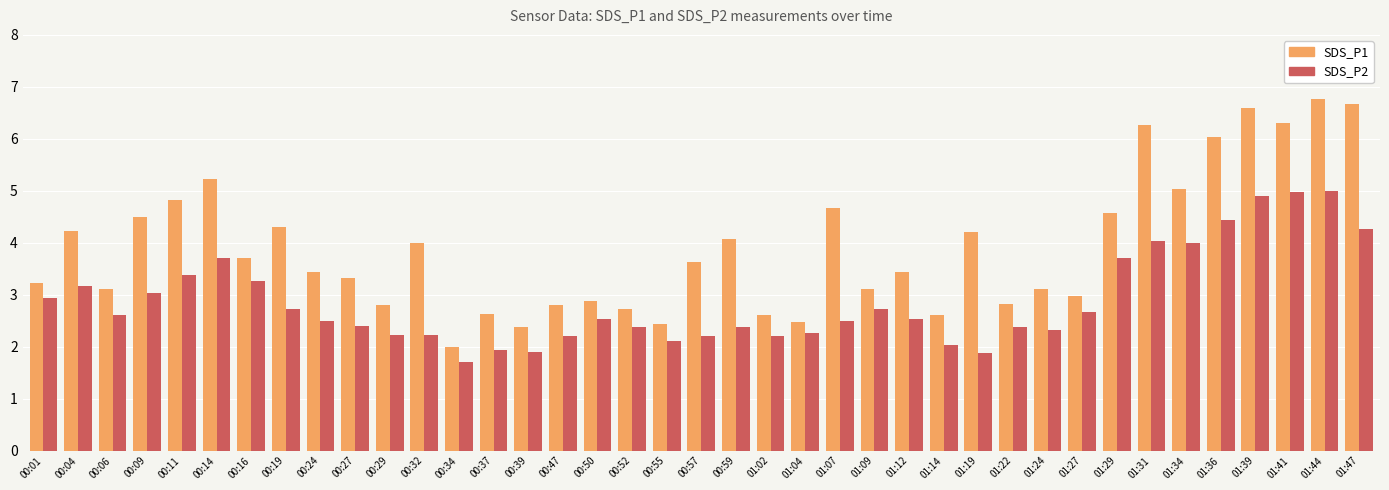

What is the label of the 25th bar from the left?

01:09